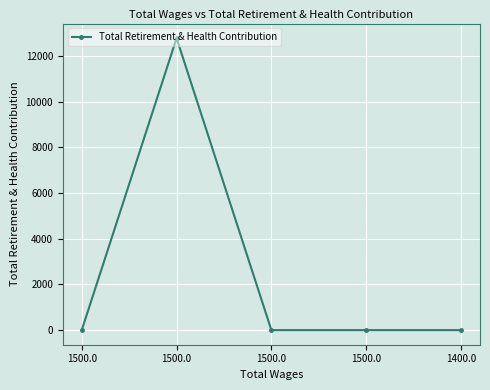

What is the average value?

2557